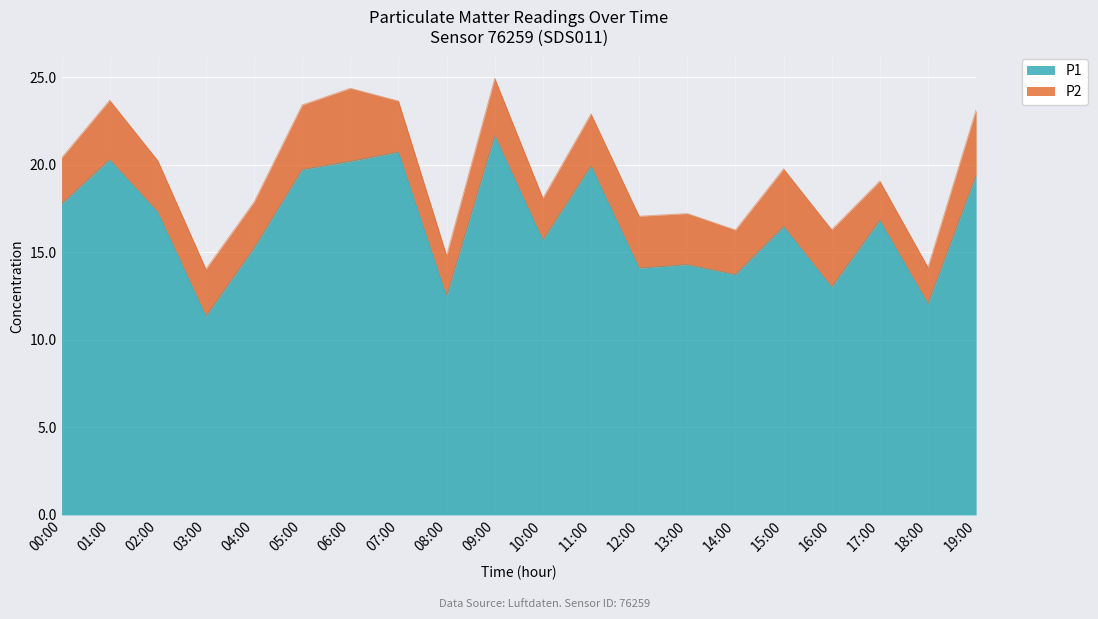

Where is the data nearest to the value 16?

10:00